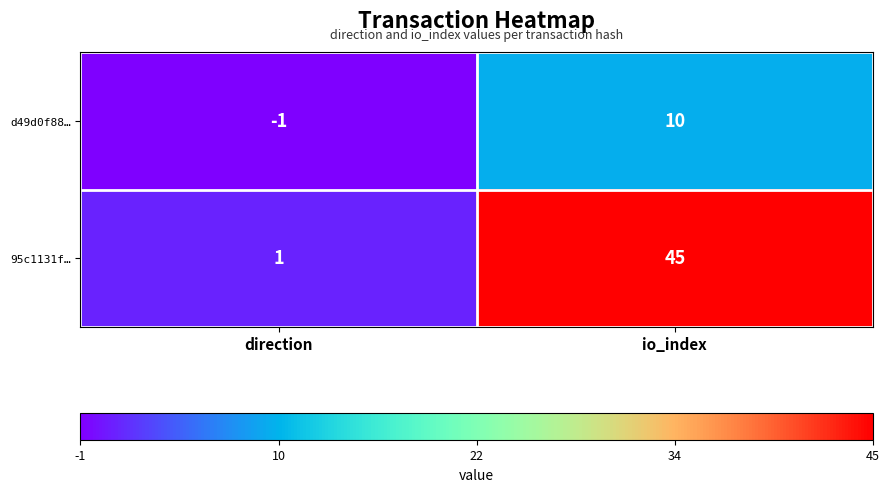

Which series has the widest spread of values?

95c1131f…